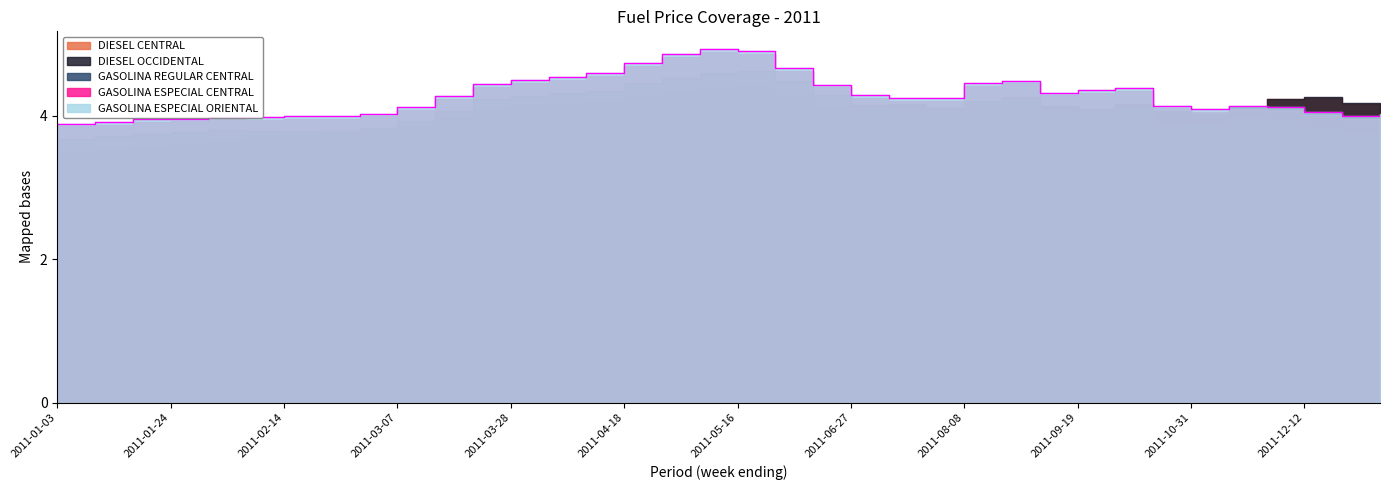

Read the DIESEL OCCIDENTAL value at 2011-03-21.

4.1